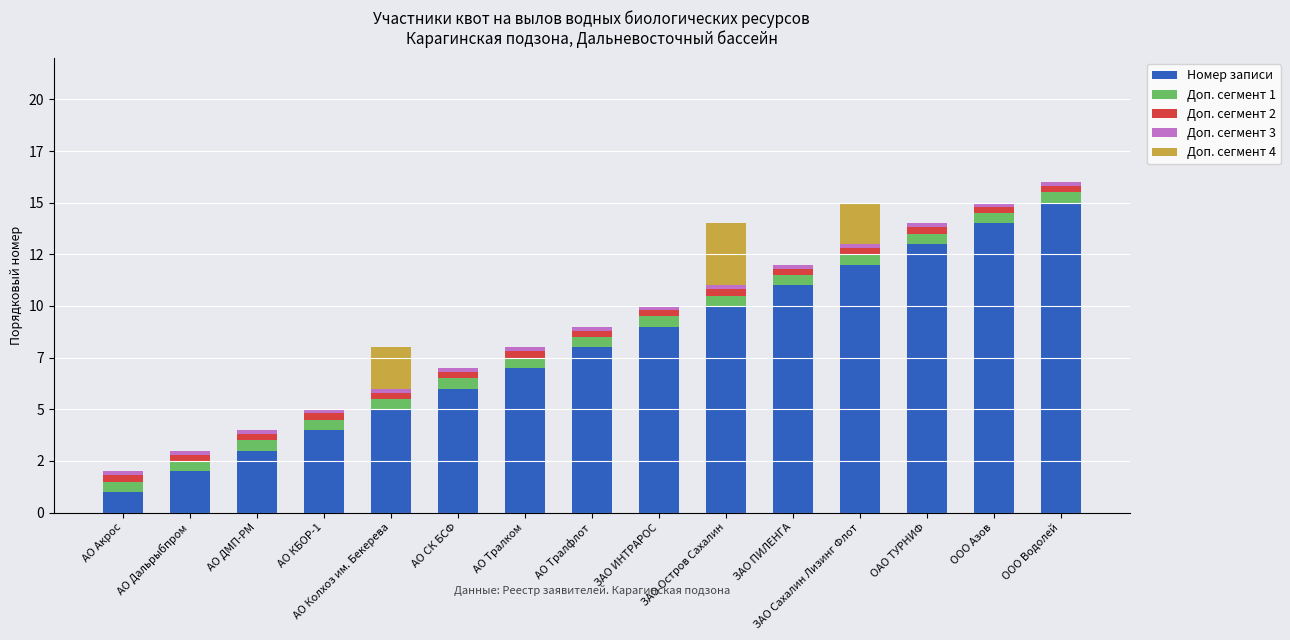

The value of Доп. сегмент 3 at ЗАО Сахалин Лизинг Флот is 0.2. True or false?

True